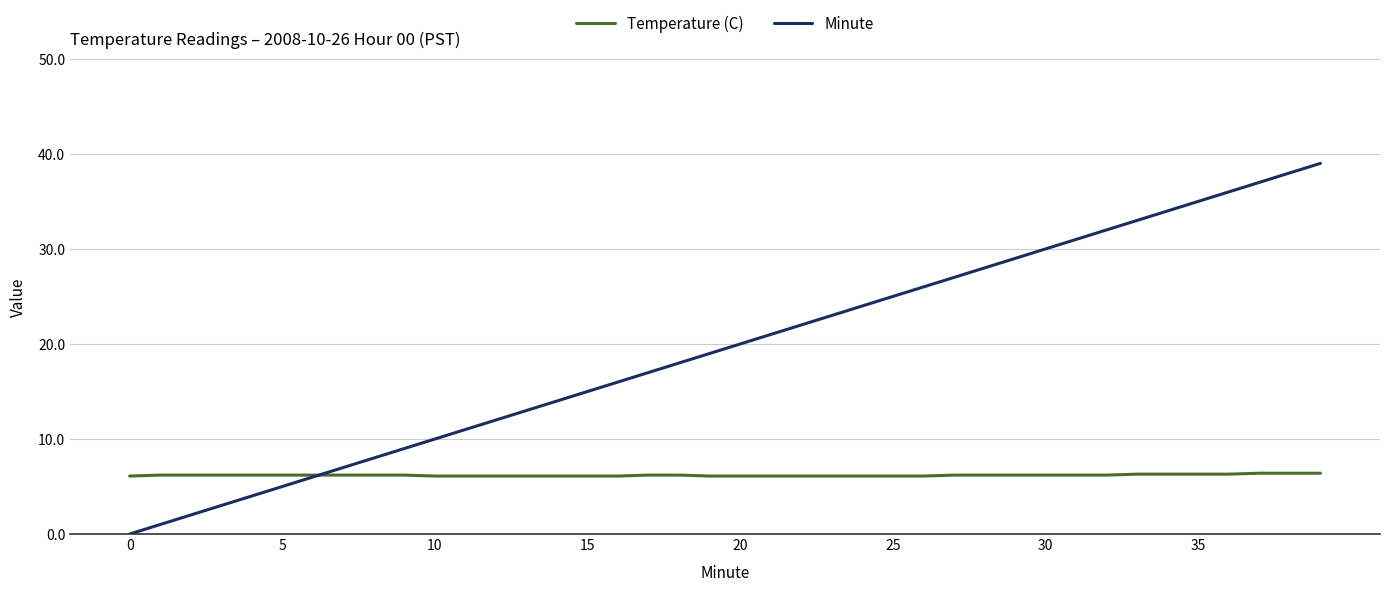

Which series has the largest total across all categories?

Minute